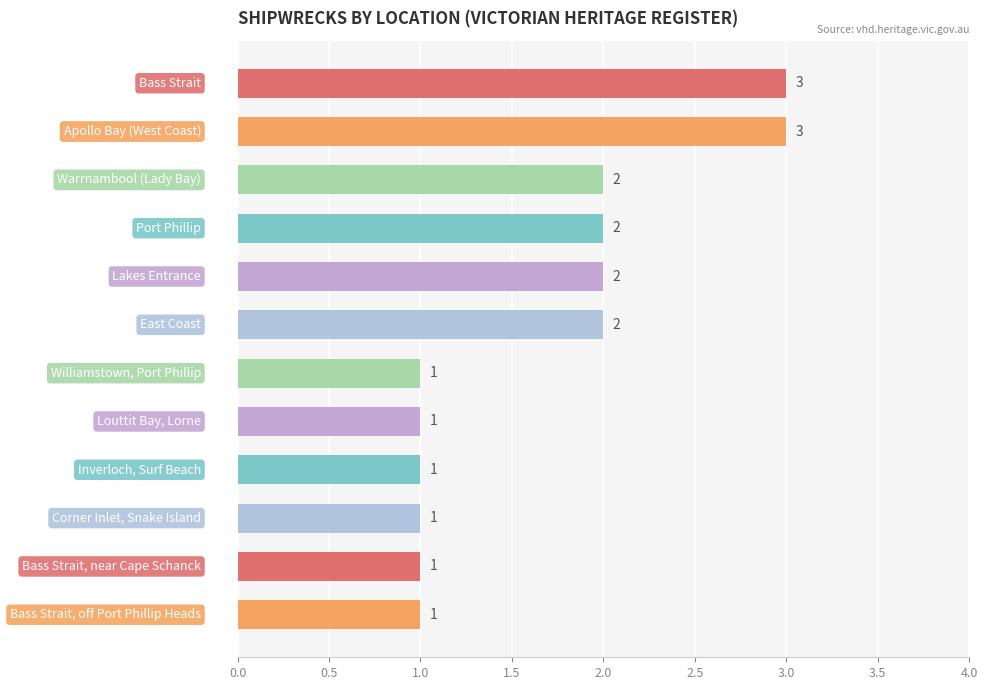

Reading bottom to top, what are all the values shown in this chart?

1	1	1	1	1	1	2	2	2	2	3	3